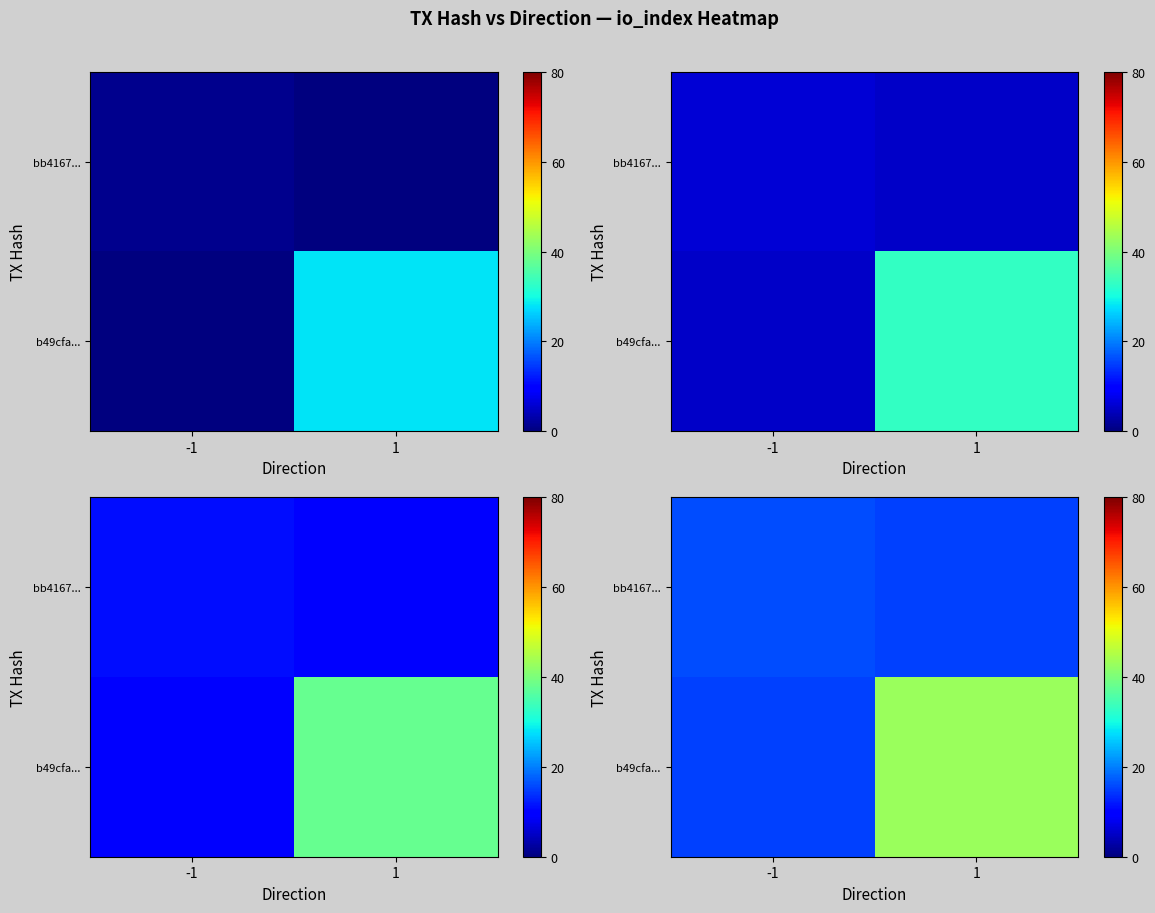

Is it true that row_1 equals 15 at -1?

True